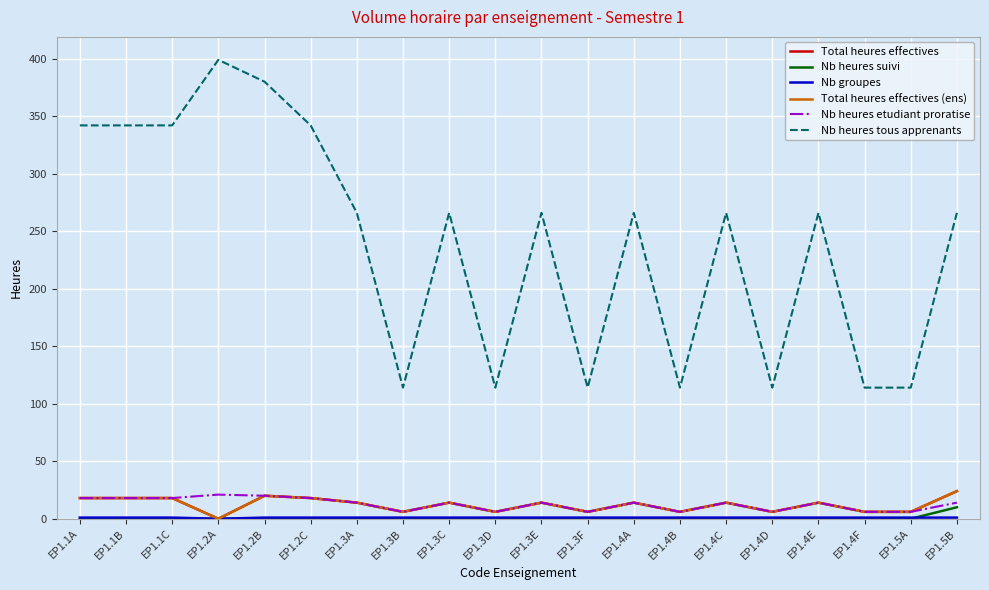

Does the chart have visible grid lines?

Yes